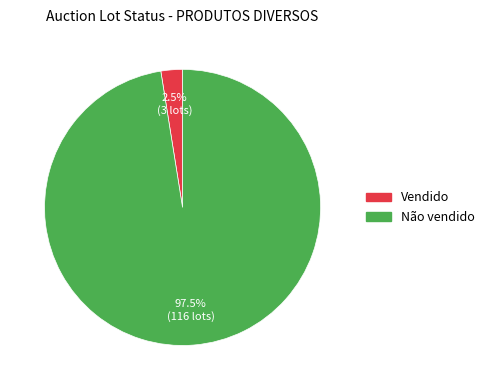

Is there any slice that represents more than half of the pie?

Yes